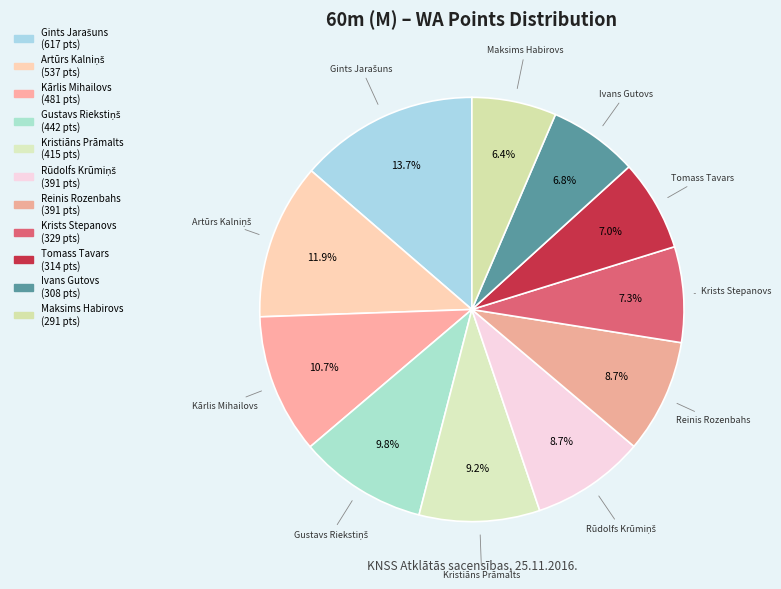

Combined, do Maksims Habirovs and Krists Stepanovs account for over 50%?

No